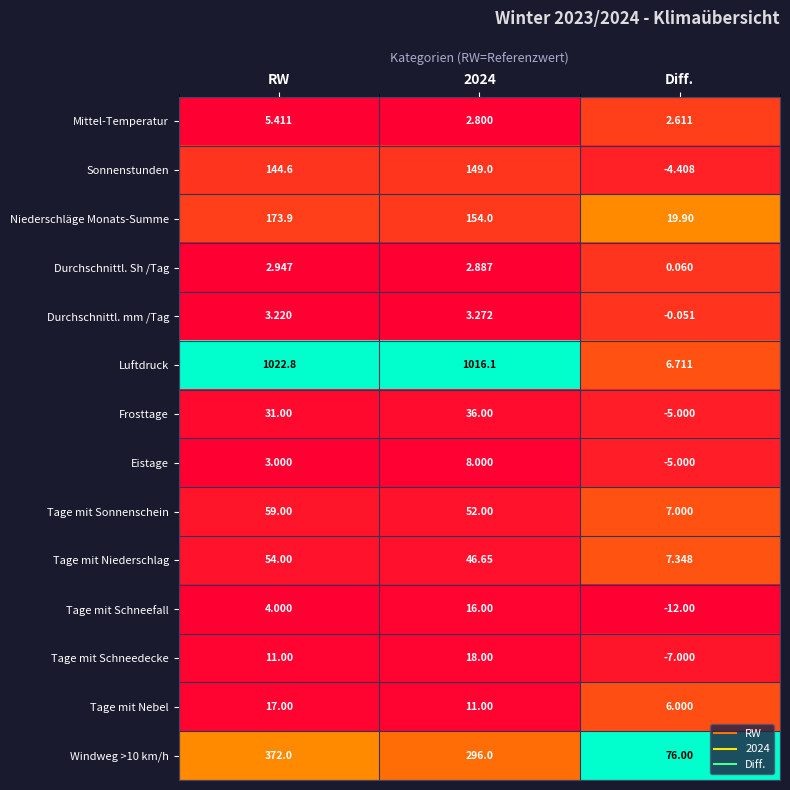

How many categories are shown in the chart?

3